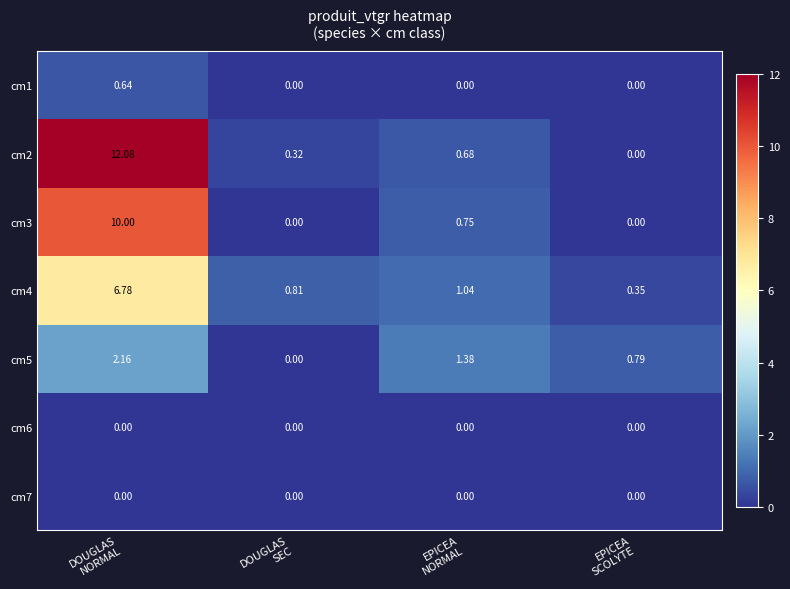

Count the number of categories in the chart.

4